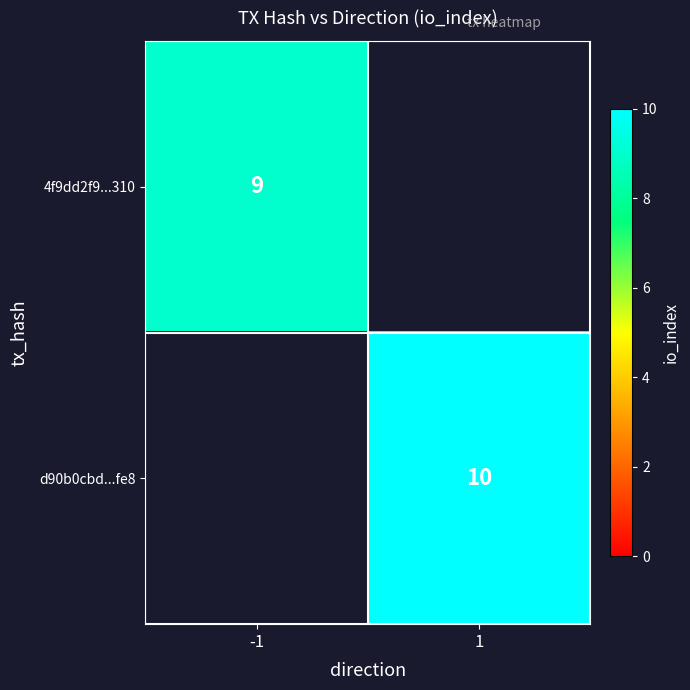

What is the greatest value displayed?

10.0